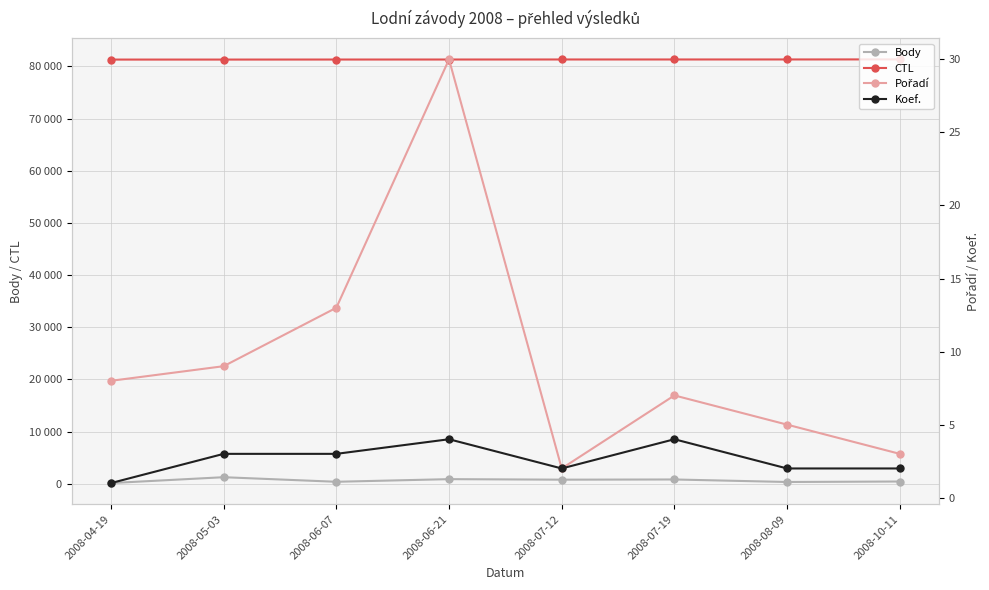

Count the number of categories in the chart.

8